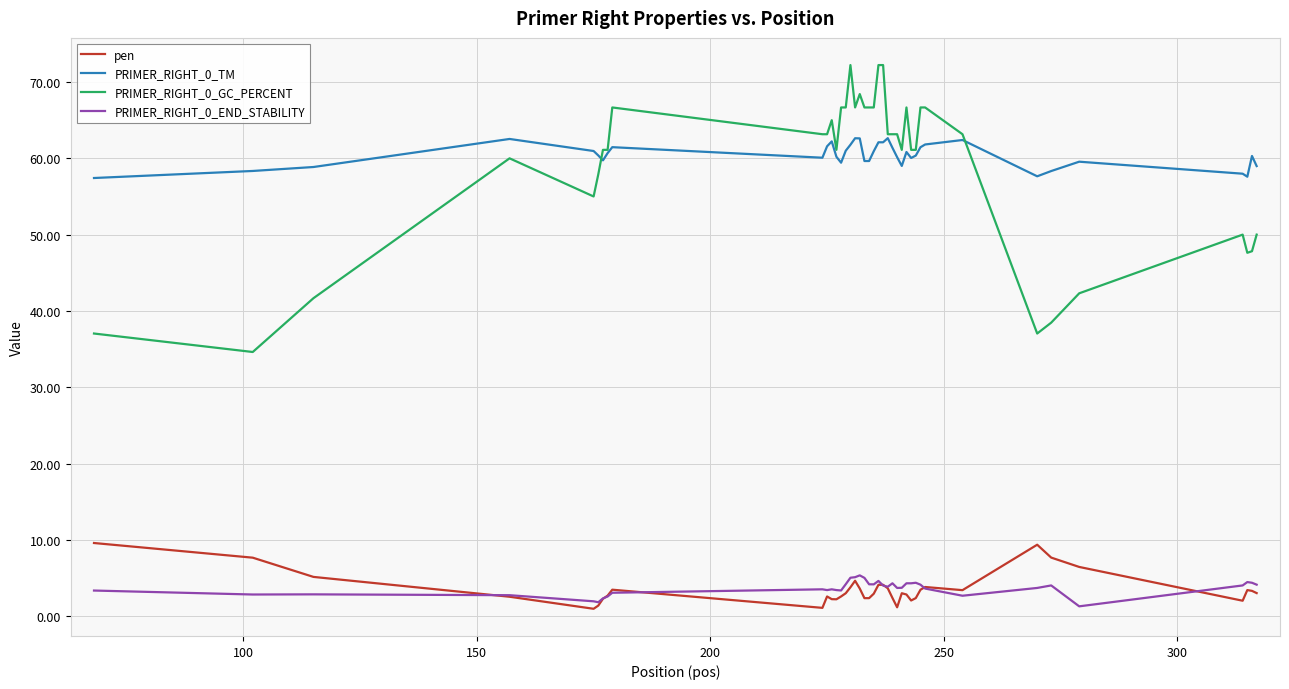

Rank the series by their maximum value, from lowest to highest.

PRIMER_RIGHT_0_END_STABILITY, pen, PRIMER_RIGHT_0_TM, PRIMER_RIGHT_0_GC_PERCENT